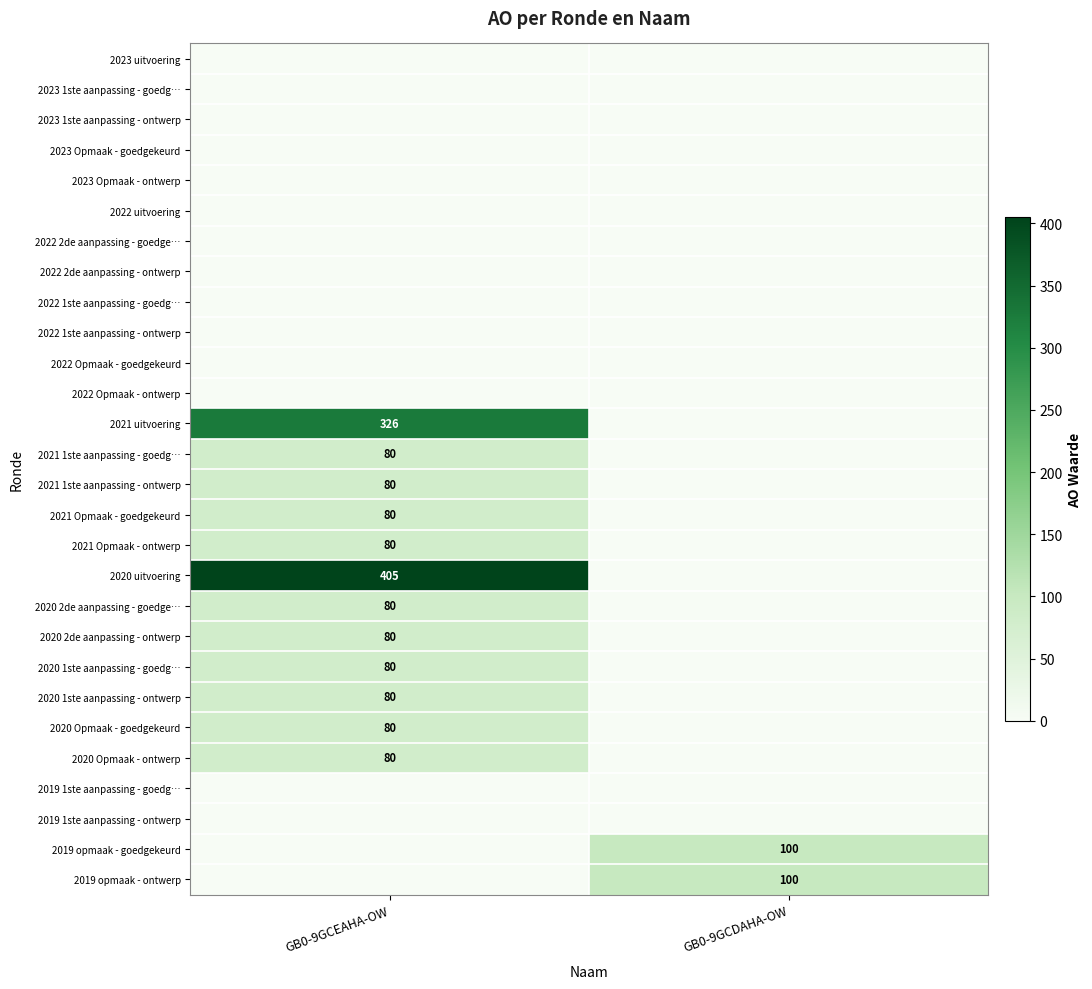

Is it true that 2021 uitvoering equals 447 at GB0-9GCEAHA-OW?

False